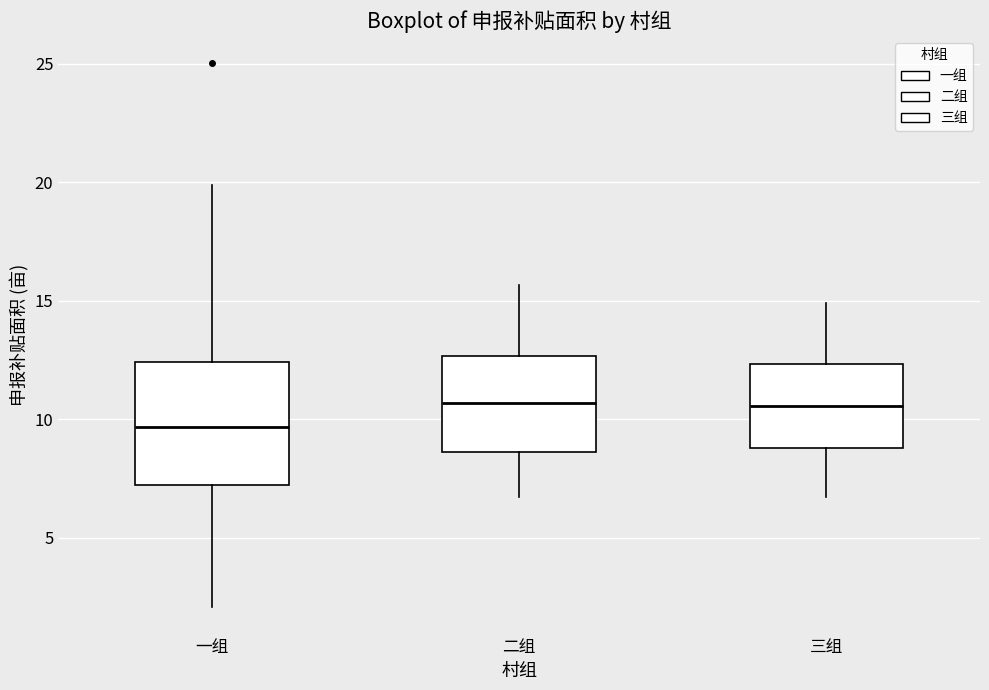

Which box's median line is the lowest?

一组